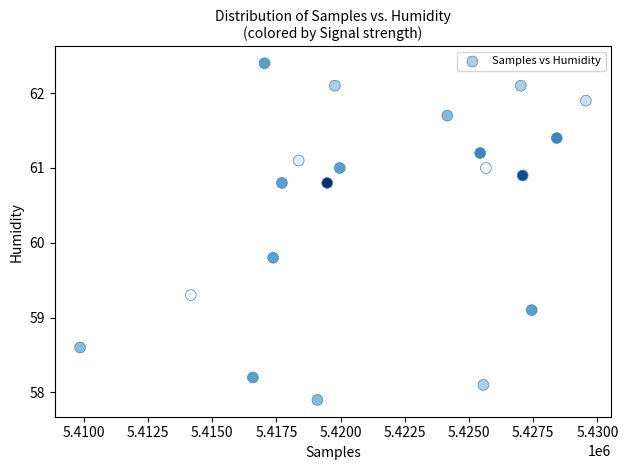

What Y value in the scatter plot is closest to 60?

59.8